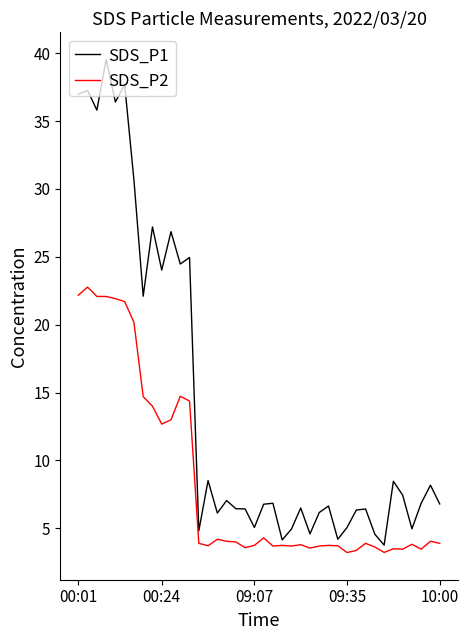

Which series has the widest spread of values?

SDS_P1